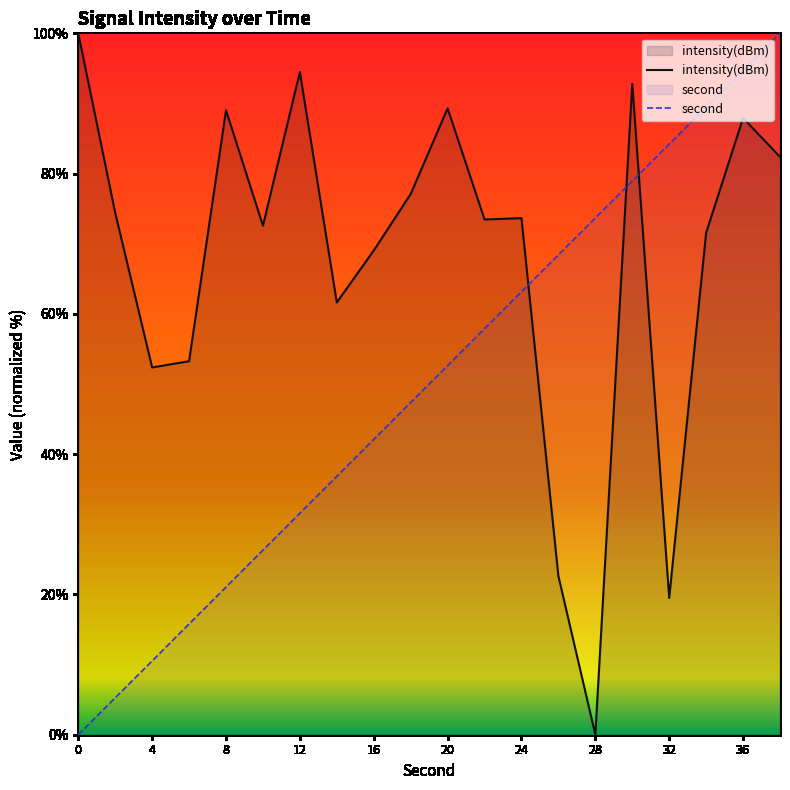

How many data points in second are above 52?

10